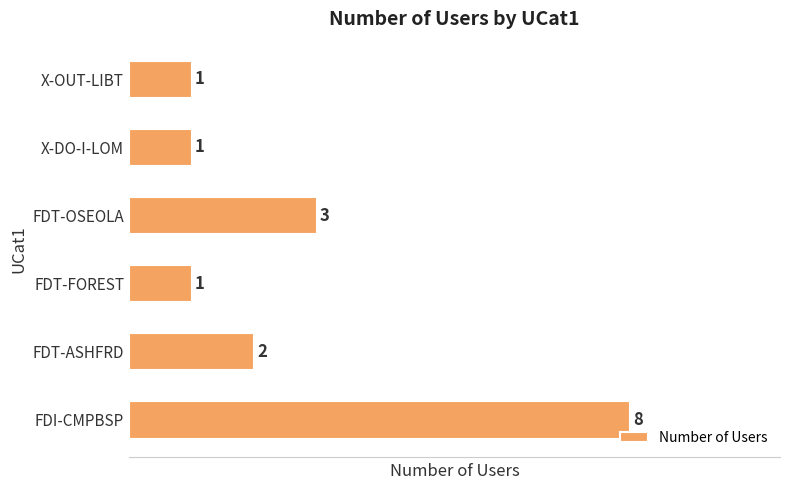

Reading bottom to top, extract all data points from this chart.

8	2	1	3	1	1